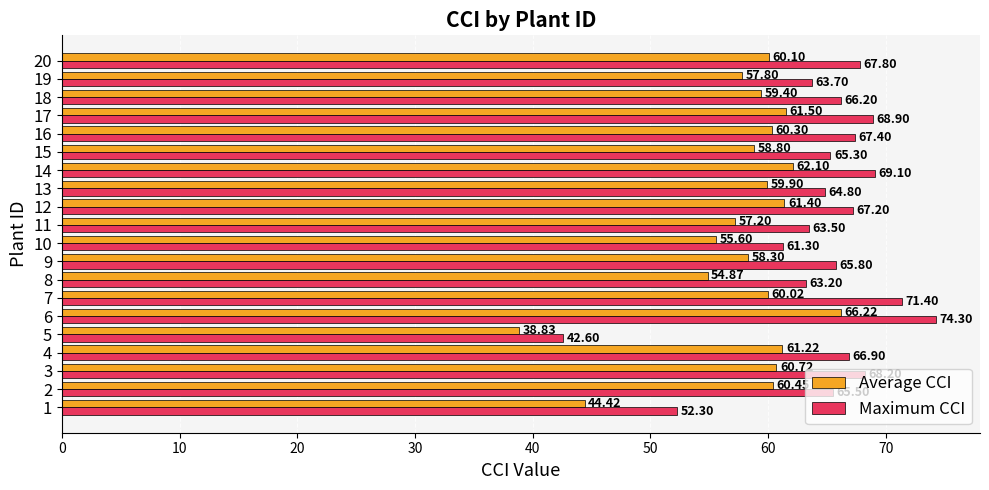

Between 1 and 15, which series saw the biggest shift?

Average CCI